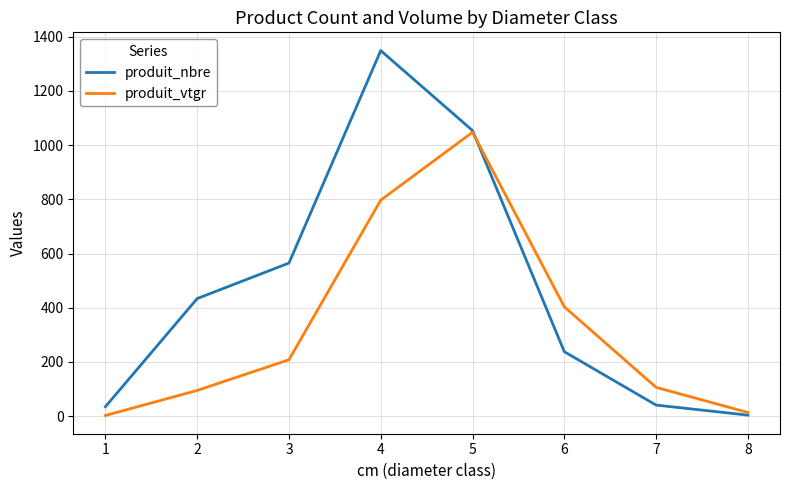

Reading right to left, extract all data points from this chart.

produit_nbre: 4.0	41.0	238.0	1054.0	1349.0	565.0	434.0	35.0
produit_vtgr: 13.8	106.4	403.6	1047.7	797.2	208.3	95.0	2.7